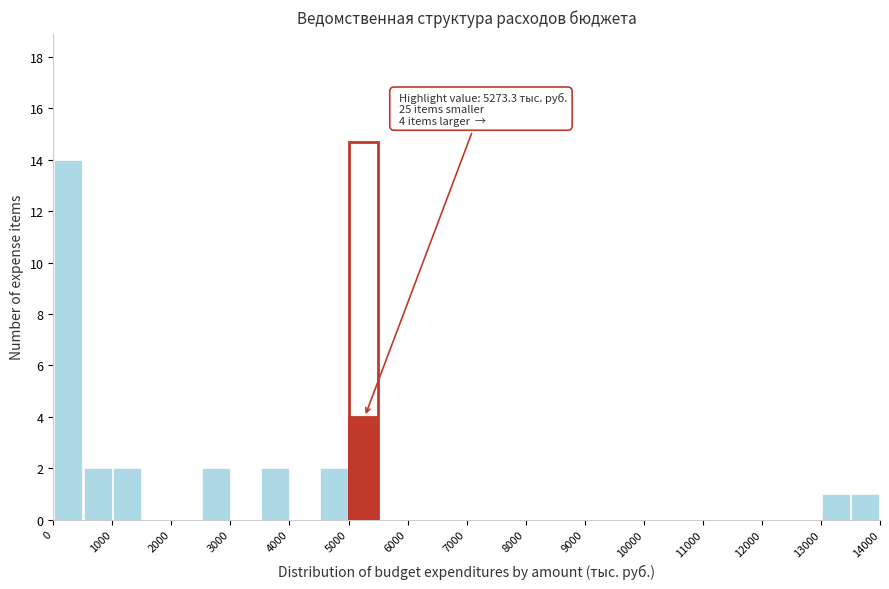

Which range on the x-axis has the tallest bar?

0 to 500